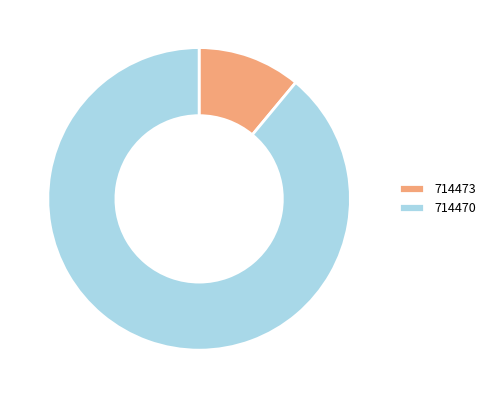

Rank the categories by value from highest to lowest.

714470, 714473